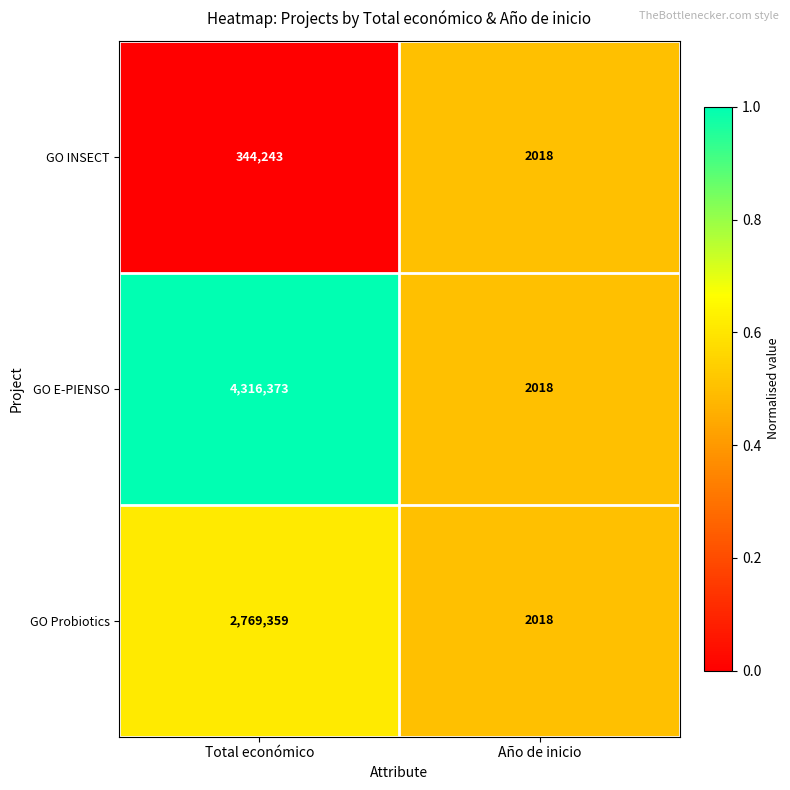

Where is GO INSECT nearest to the value 173130?

Año de inicio